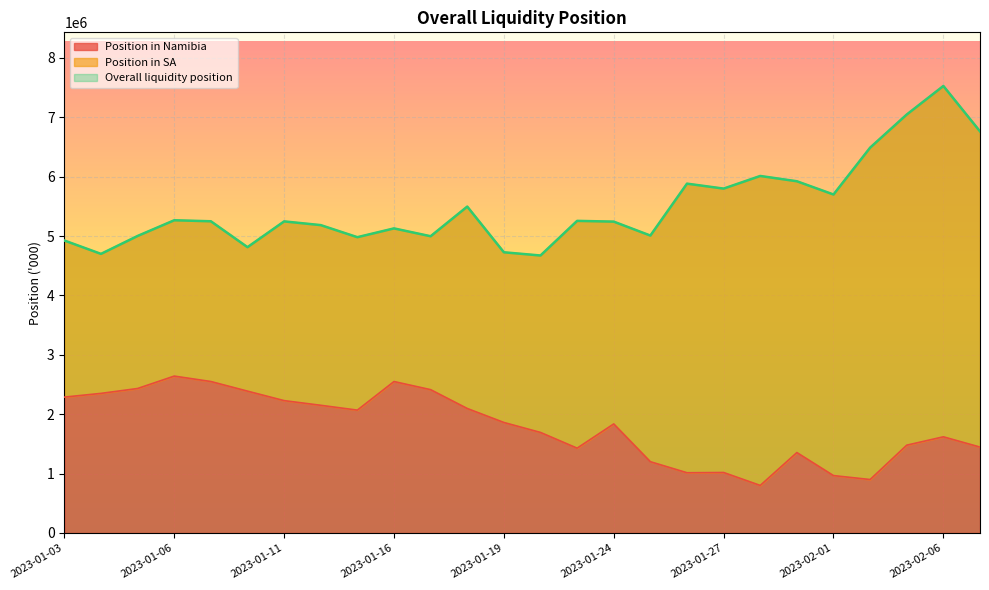

What is the maximum value for Overall liquidity position?

7528487.2